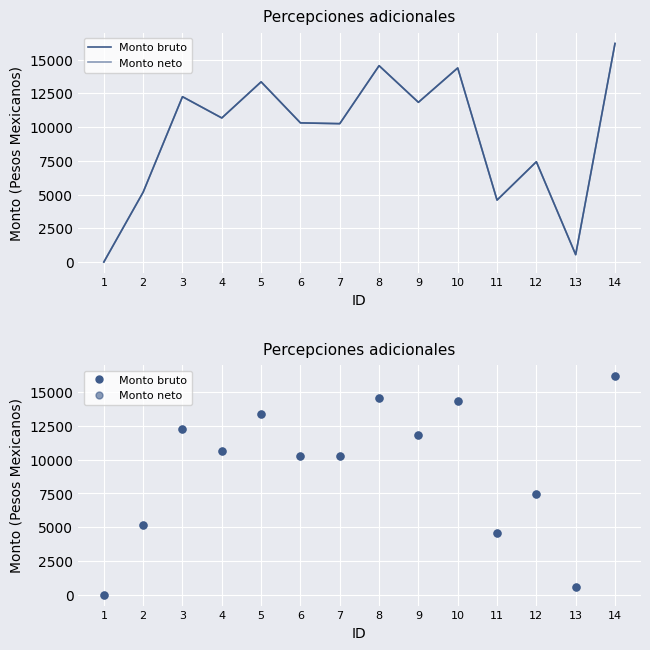

At which category is the sum across all series the highest?

14